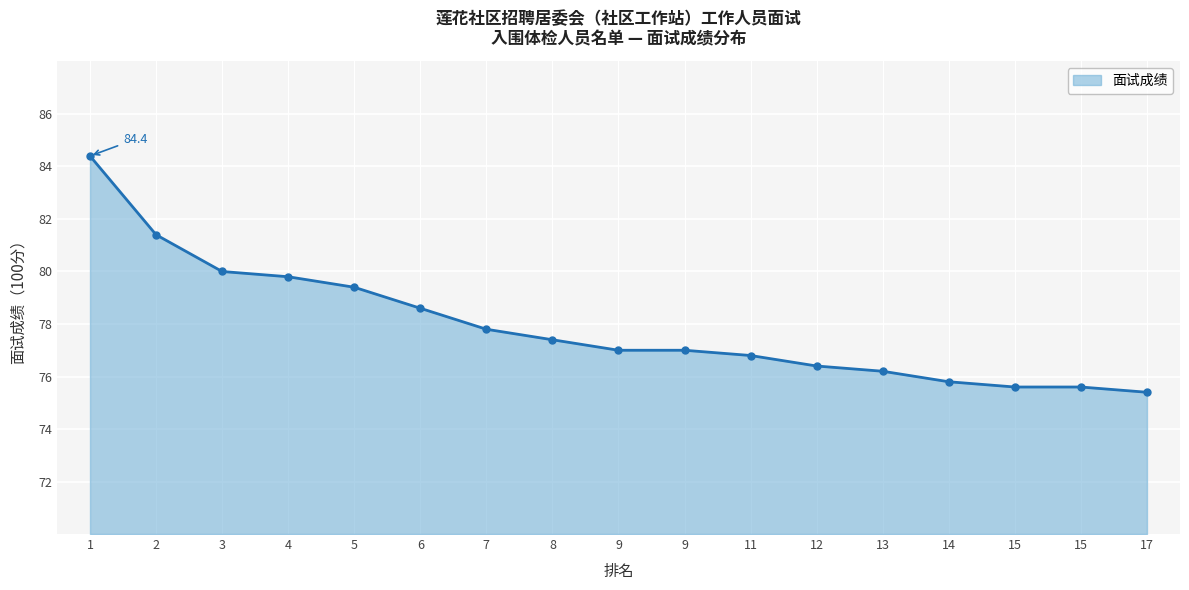

What is the smallest value displayed?

75.4